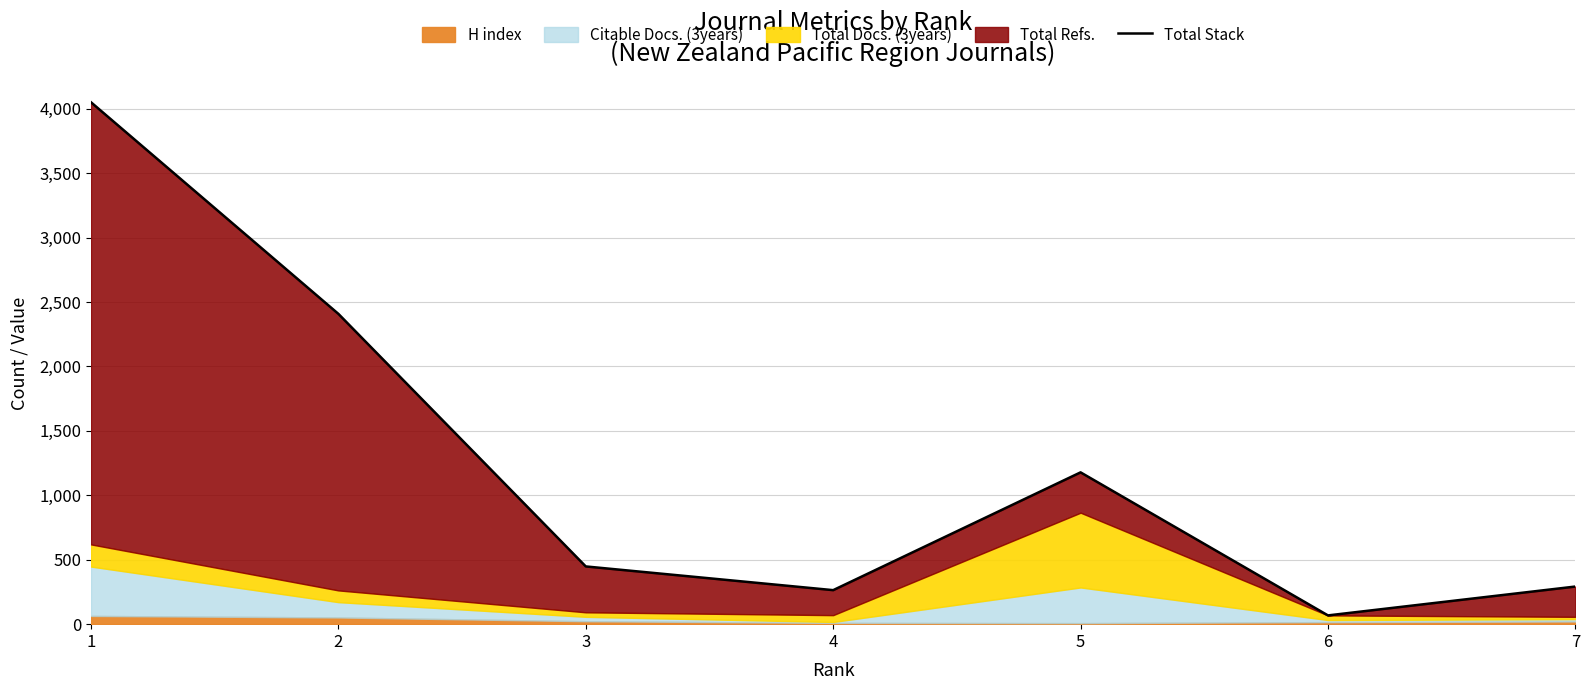

What is the approximate value at 7?

292